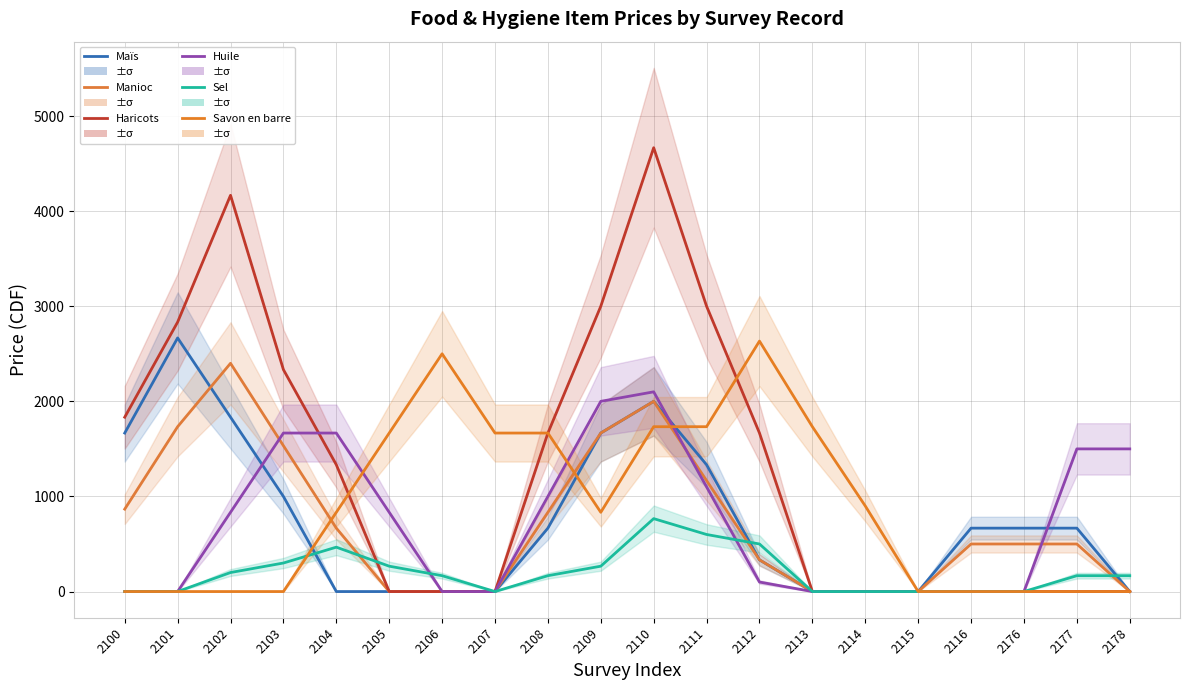

Which series has the largest range (max minus min)?

Haricots